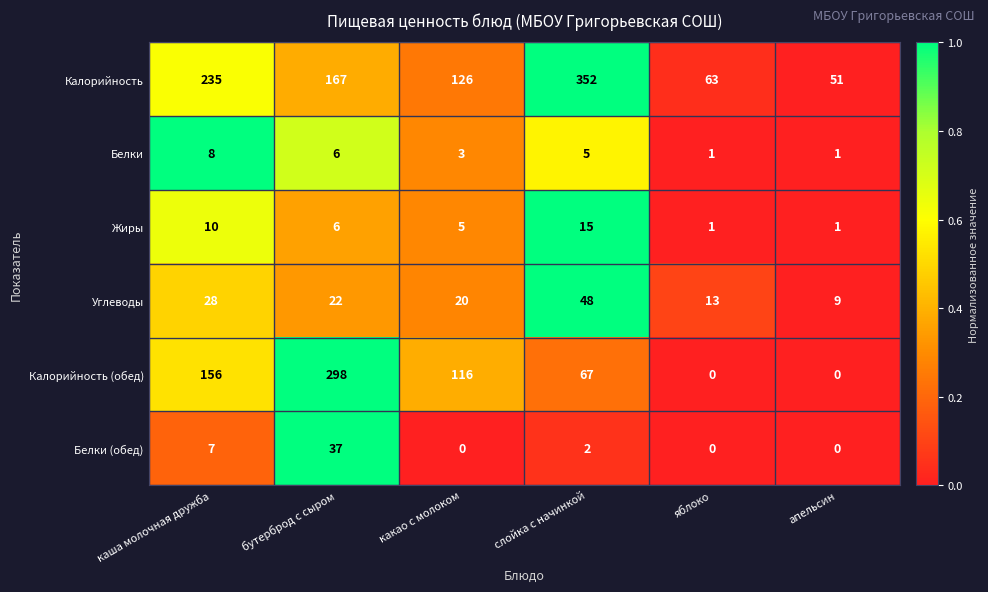

What is the difference between the highest and lowest values at апельсин?

51